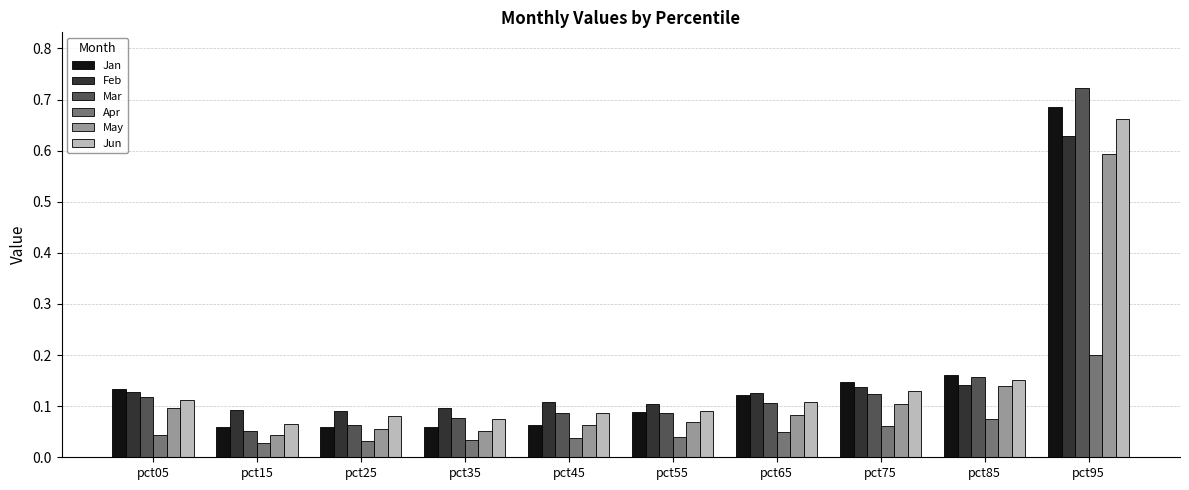

How many Apr values are between 0 and 1?

10